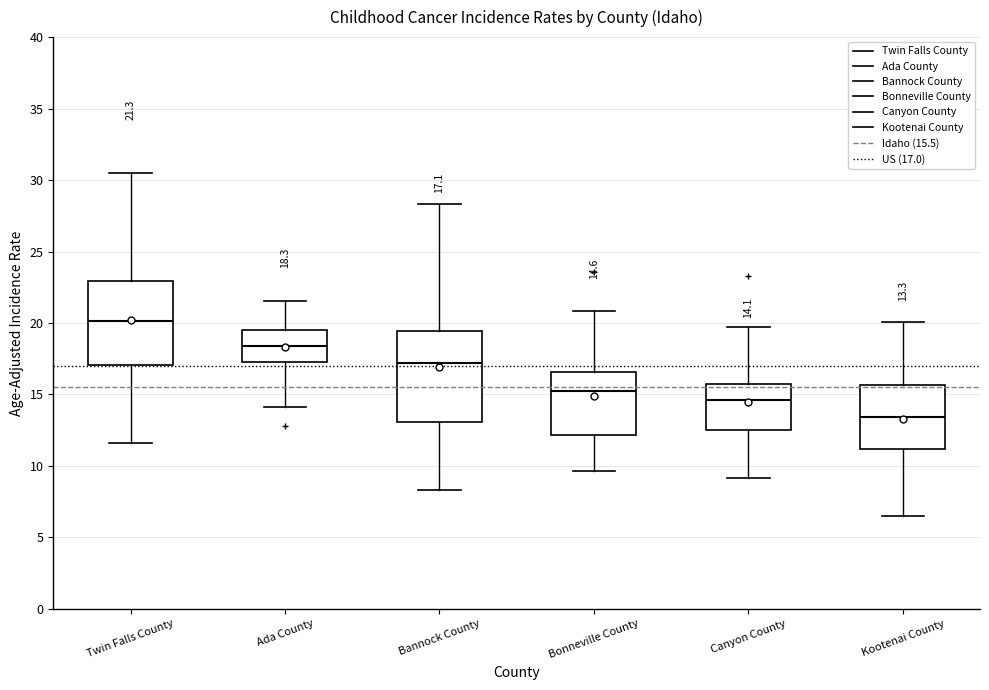

Which box has the highest median line?

Twin Falls County